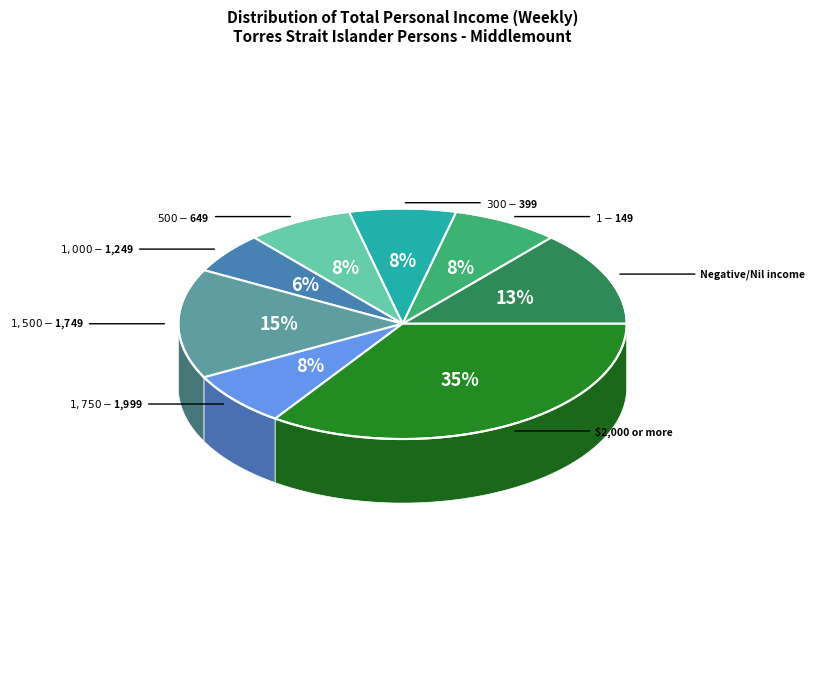

The $1,000-$1,249 slice represents 6% of the pie. True or false?

True